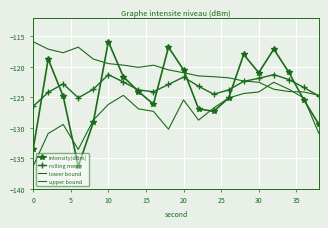

In upper bound, how many points are lower than both neighbors (excluding endpoints)?

2